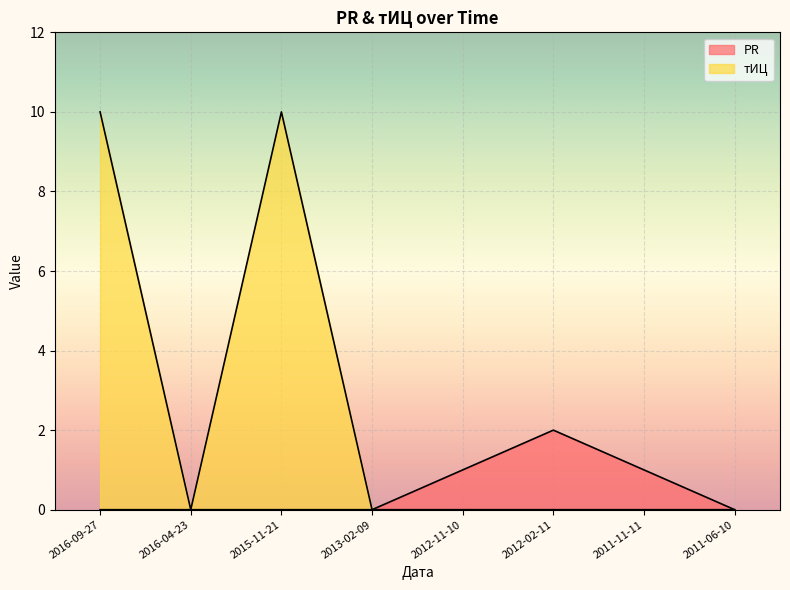

Rank the series by their maximum value, from highest to lowest.

тИЦ, PR